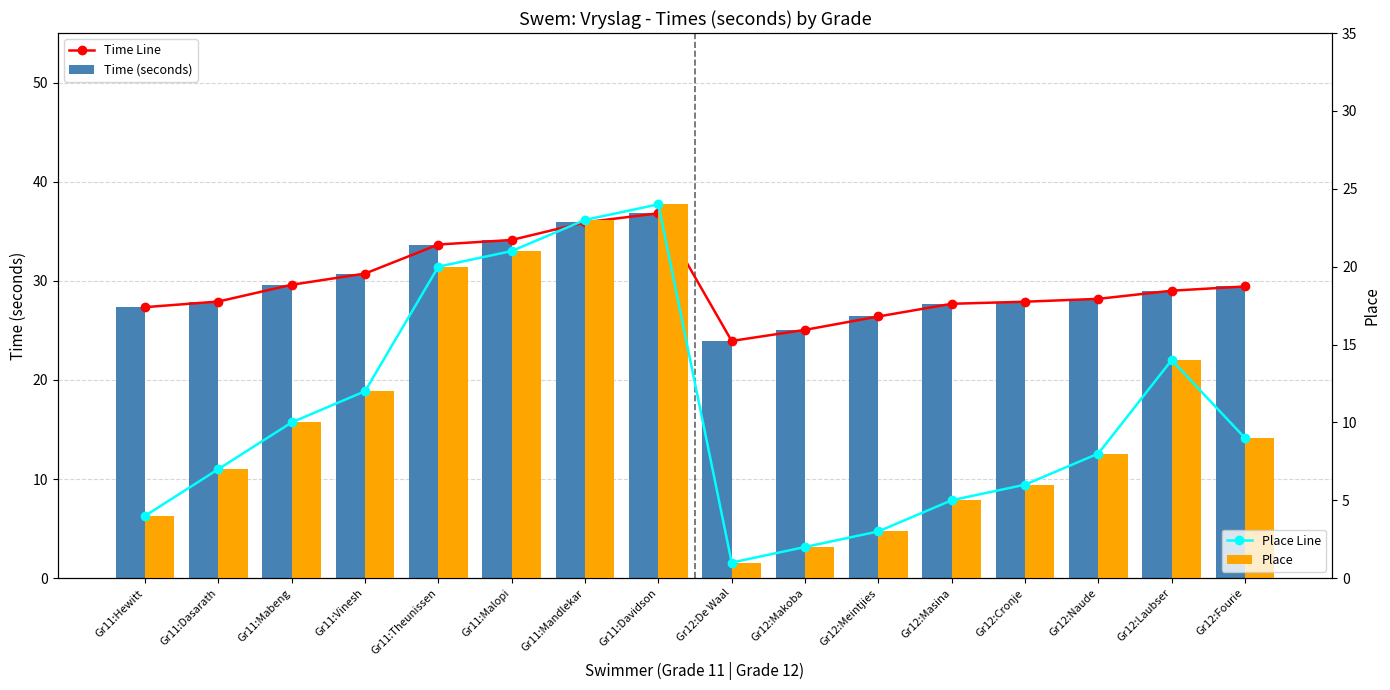

Reading right to left, list all the values displayed in this chart.

Time Line: Gr12:Fourie=29.4	Gr12:Laubser=29.0	Gr12:Naude=28.2	Gr12:Cronje=27.9	Gr12:Masina=27.7	Gr12:Meintjies=26.4	Gr12:Makoba=25.1	Gr12:De Waal=23.9	Gr11:Davidson=36.8	Gr11:Mandlekar=35.9	Gr11:Malopi=34.1	Gr11:Theunissen=33.7	Gr11:Vinesh=30.7	Gr11:Mabeng=29.6	Gr11:Dasarath=27.9	Gr11:Hewitt=27.3
Time (seconds): Gr12:Fourie=29.4	Gr12:Laubser=29.0	Gr12:Naude=28.2	Gr12:Cronje=27.9	Gr12:Masina=27.7	Gr12:Meintjies=26.4	Gr12:Makoba=25.1	Gr12:De Waal=23.9	Gr11:Davidson=36.8	Gr11:Mandlekar=35.9	Gr11:Malopi=34.1	Gr11:Theunissen=33.7	Gr11:Vinesh=30.7	Gr11:Mabeng=29.6	Gr11:Dasarath=27.9	Gr11:Hewitt=27.3
Place Line: Gr12:Fourie=9.0	Gr12:Laubser=14.0	Gr12:Naude=8.0	Gr12:Cronje=6.0	Gr12:Masina=5.0	Gr12:Meintjies=3.0	Gr12:Makoba=2.0	Gr12:De Waal=1.0	Gr11:Davidson=24.0	Gr11:Mandlekar=23.0	Gr11:Malopi=21.0	Gr11:Theunissen=20.0	Gr11:Vinesh=12.0	Gr11:Mabeng=10.0	Gr11:Dasarath=7.0	Gr11:Hewitt=4.0
Place: Gr12:Fourie=9.0	Gr12:Laubser=14.0	Gr12:Naude=8.0	Gr12:Cronje=6.0	Gr12:Masina=5.0	Gr12:Meintjies=3.0	Gr12:Makoba=2.0	Gr12:De Waal=1.0	Gr11:Davidson=24.0	Gr11:Mandlekar=23.0	Gr11:Malopi=21.0	Gr11:Theunissen=20.0	Gr11:Vinesh=12.0	Gr11:Mabeng=10.0	Gr11:Dasarath=7.0	Gr11:Hewitt=4.0